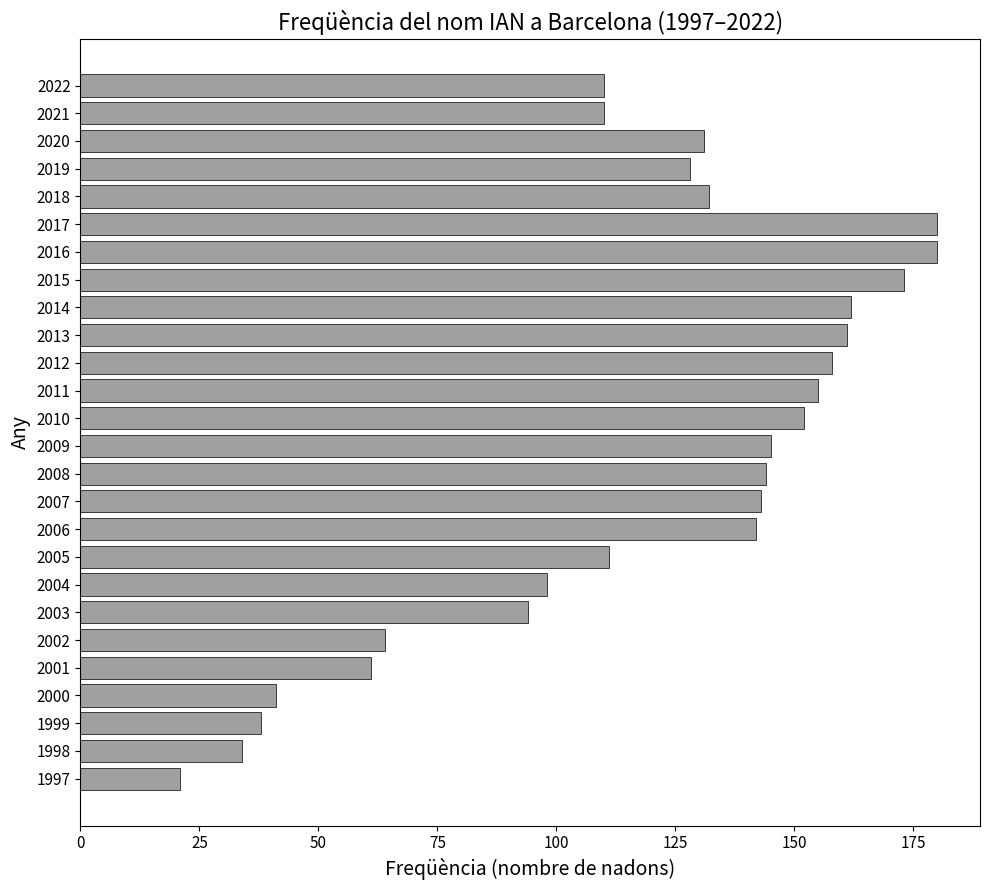

Is it true that the value at 2013 is 51?

False